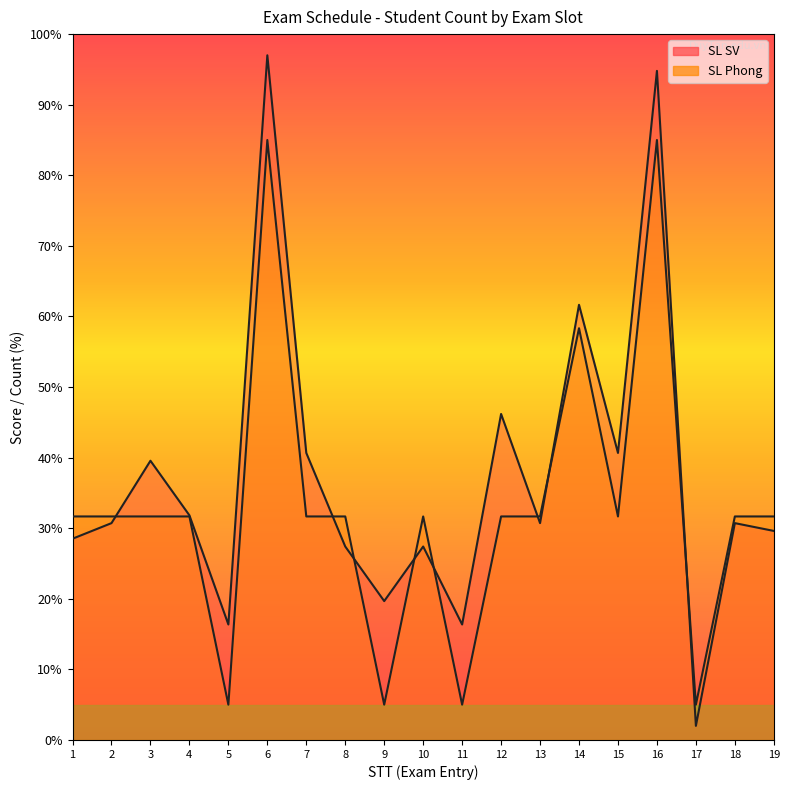

How many intersections are there between SL Phong and SL SV?

8